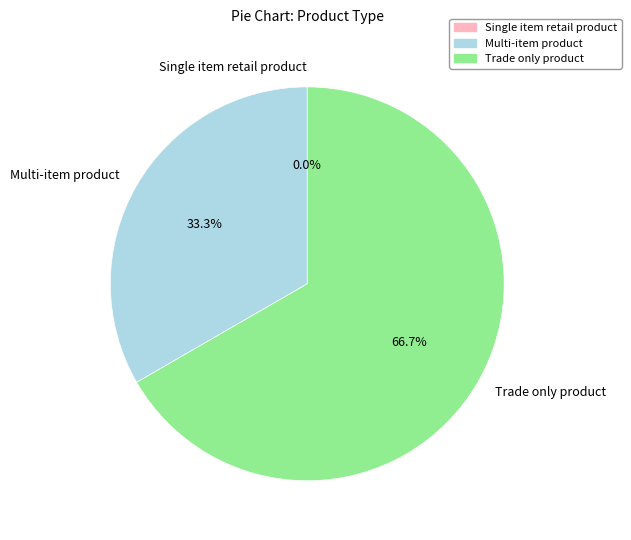

To the nearest percent, what is the difference between the Single item retail product and Multi-item product slice percentages?

33%